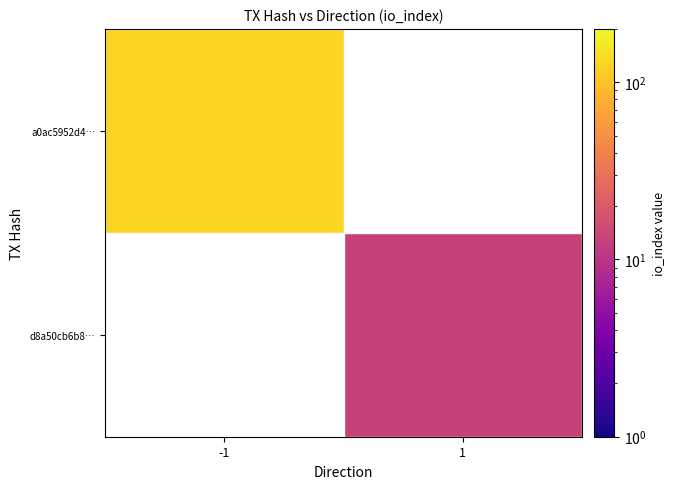

Which has a higher value, 1 or -1?

-1